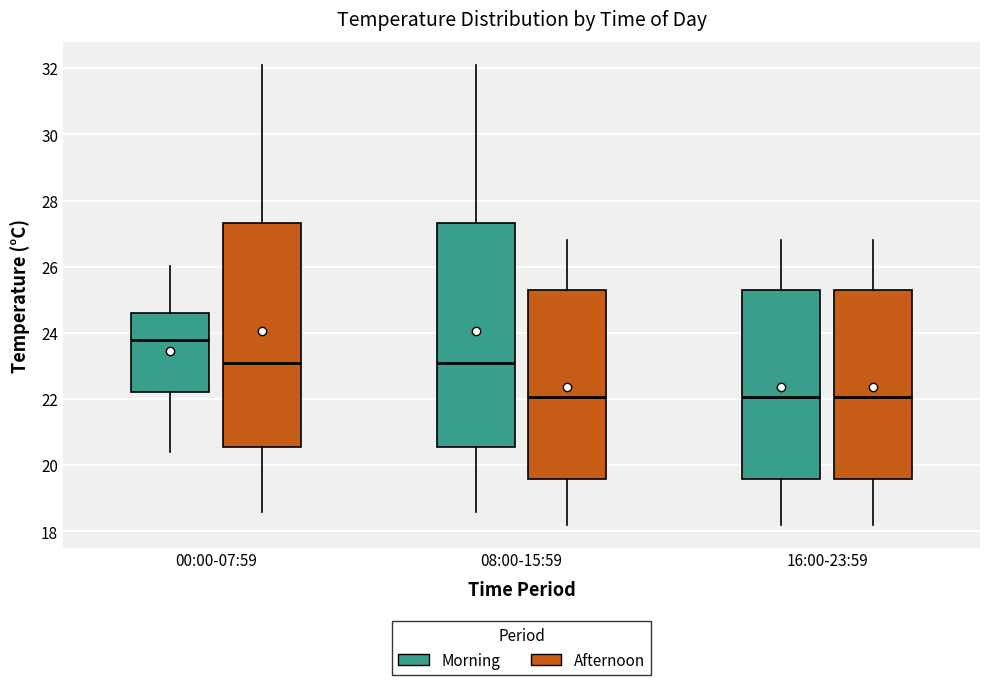

Where does the lower whisker of the box for 16:00-23:59 (Afternoon) end on the y-axis? The values are not printed on the chart, so give them approximately, as read against the axis.

18.2